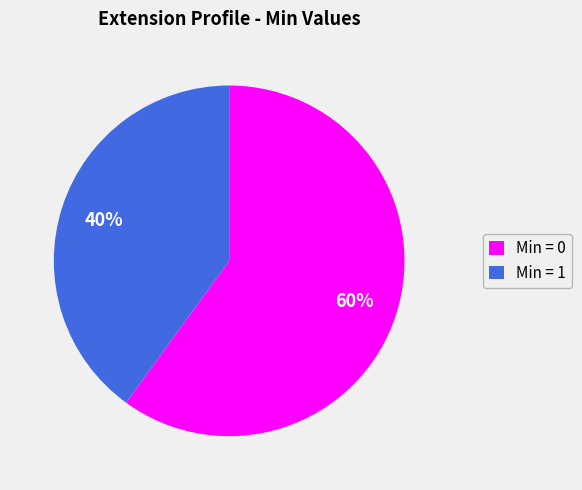

Is it true that Min = 1 is 40% of the pie?

True